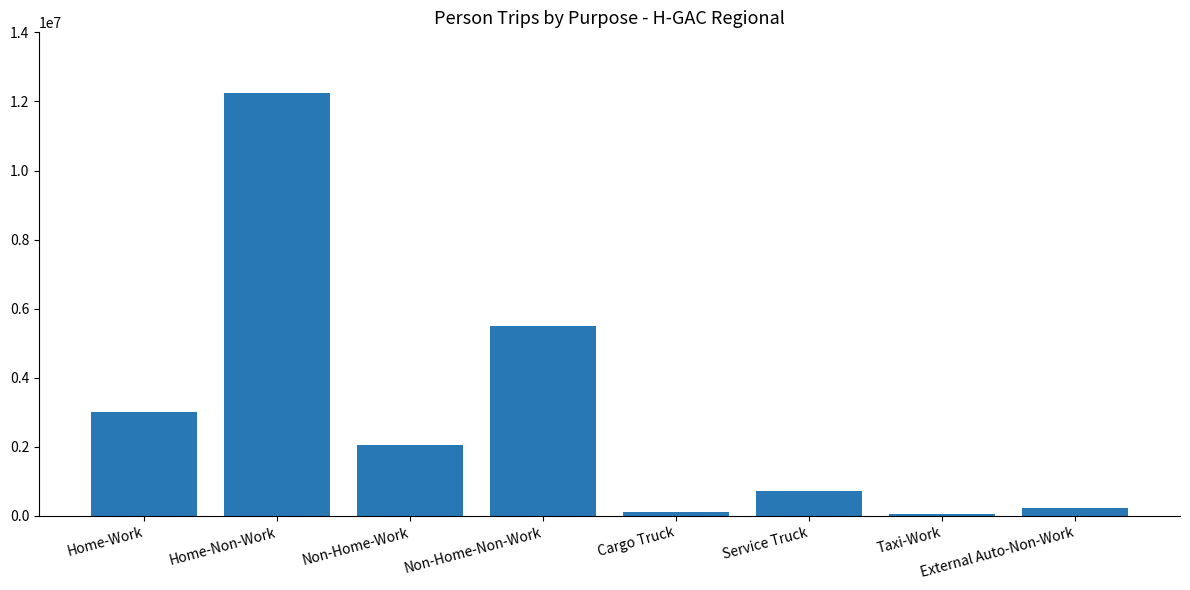

What is the label of the 3rd bar from the right?

Service Truck